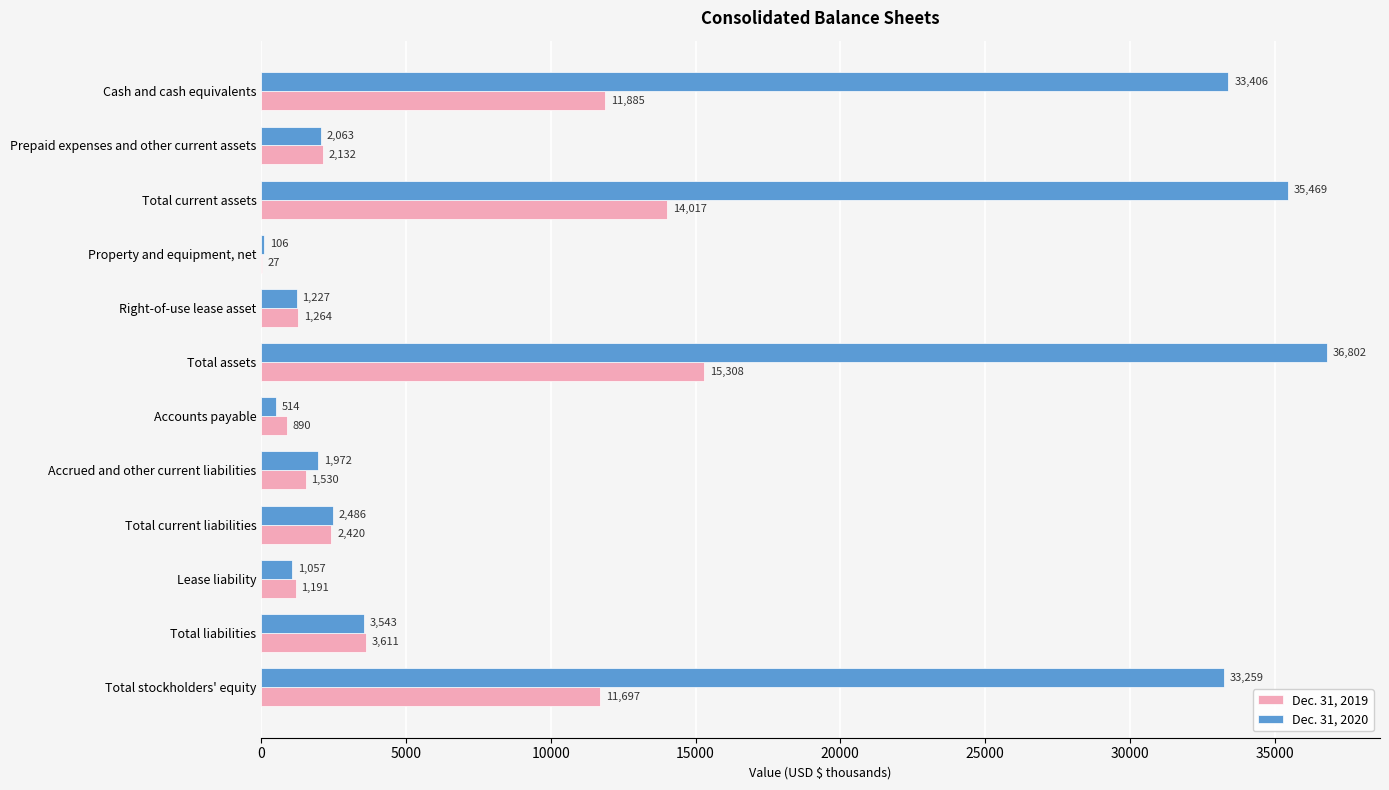

What is the total value across all series at Total liabilities?

7154